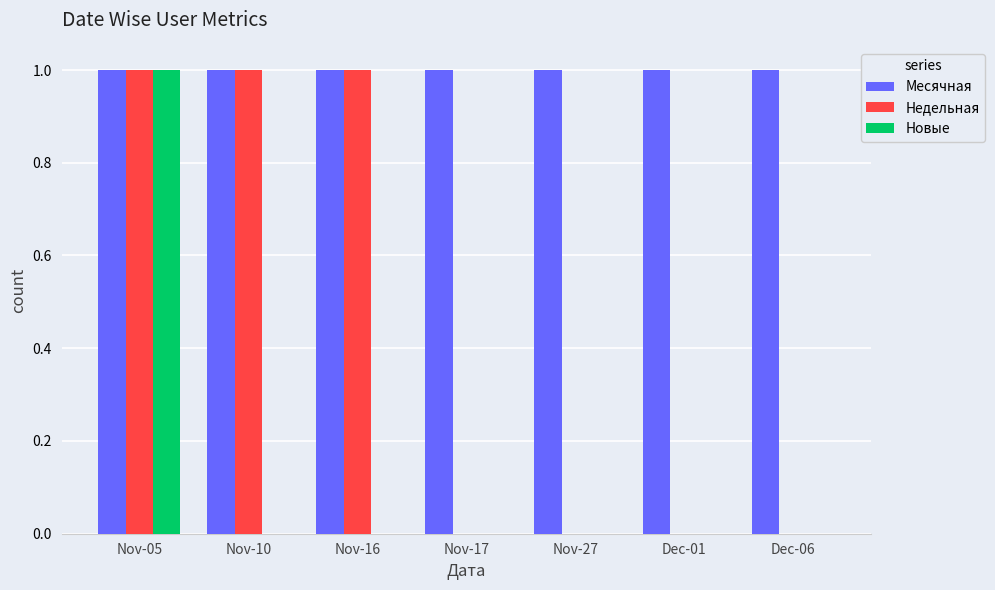

Reading left to right, transcribe all the data shown in this chart.

Месячная: 1	1	1	1	1	1	1
Недельная: 1	1	1	0	0	0	0
Новые: 1	0	0	0	0	0	0